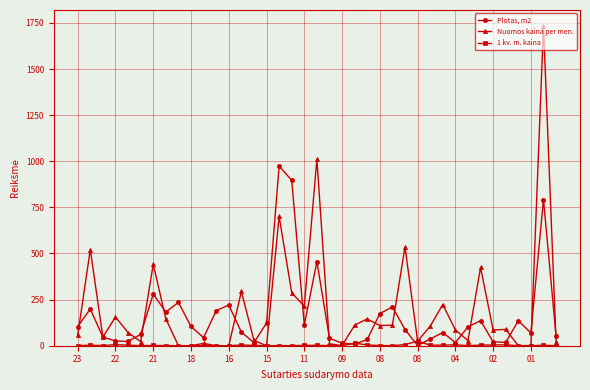

Rank the series by their maximum value, from lowest to highest.

1 kv. m. kaina, Plotas, m2, Nuomos kaina per men.